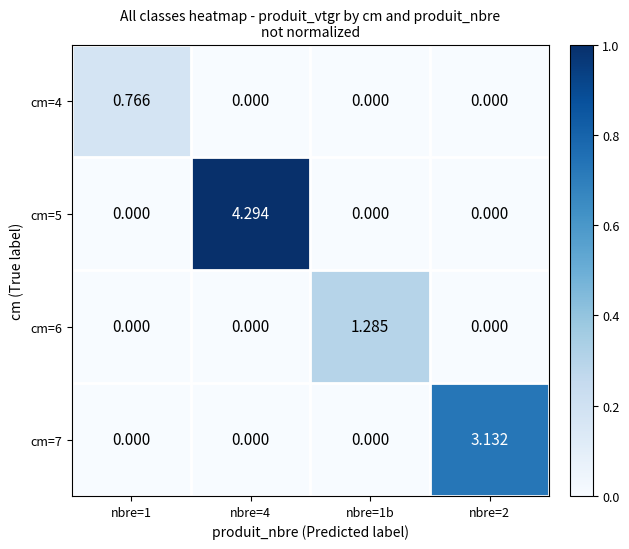

How many data points in cm=4 are above 0?

1